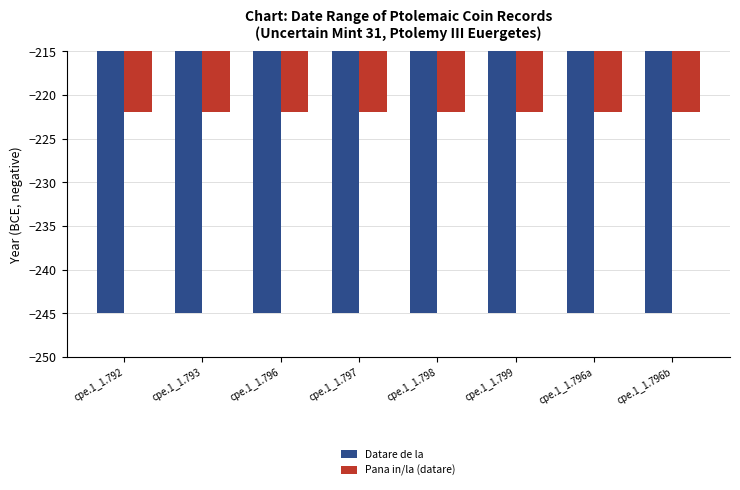

What position from the left is cpe.1_1.798?

5